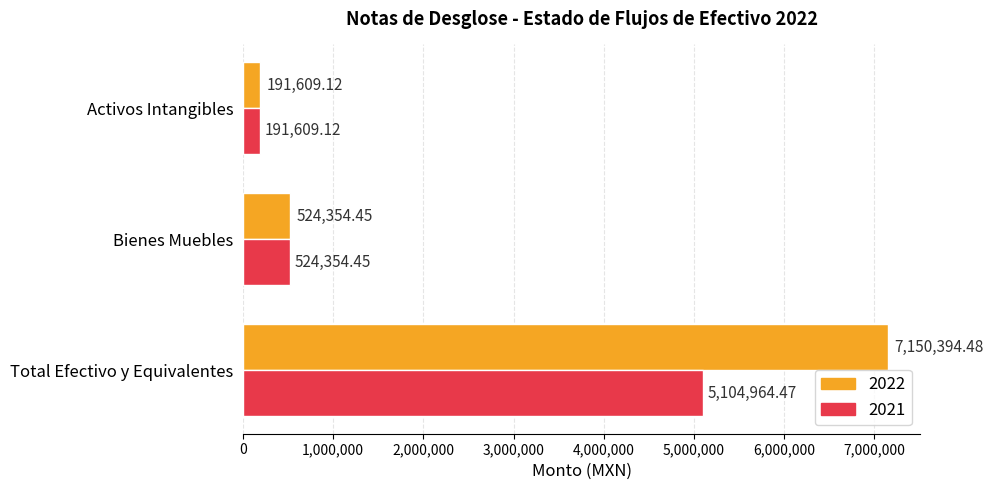

What is the sum of all 2021 values?

5820928.0